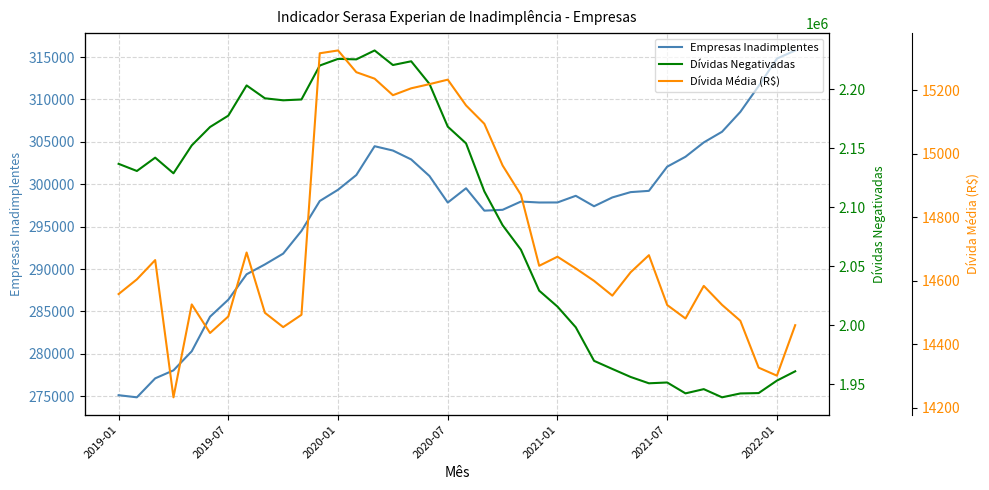

How many values in the Dívida Média (R$) series are below 14626?

19